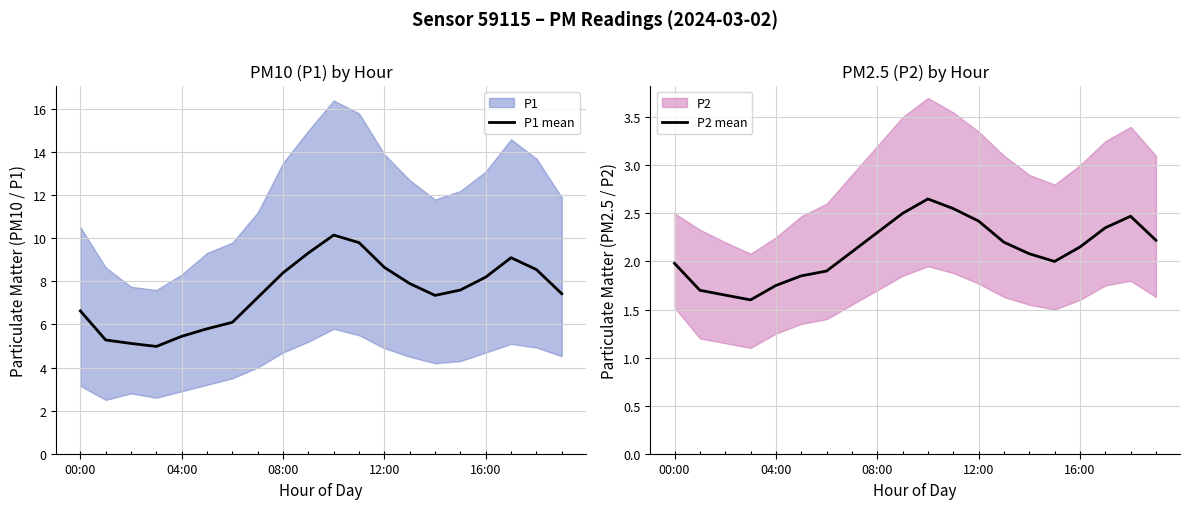

Between 11 and 15, which series saw the biggest shift?

P1 mean